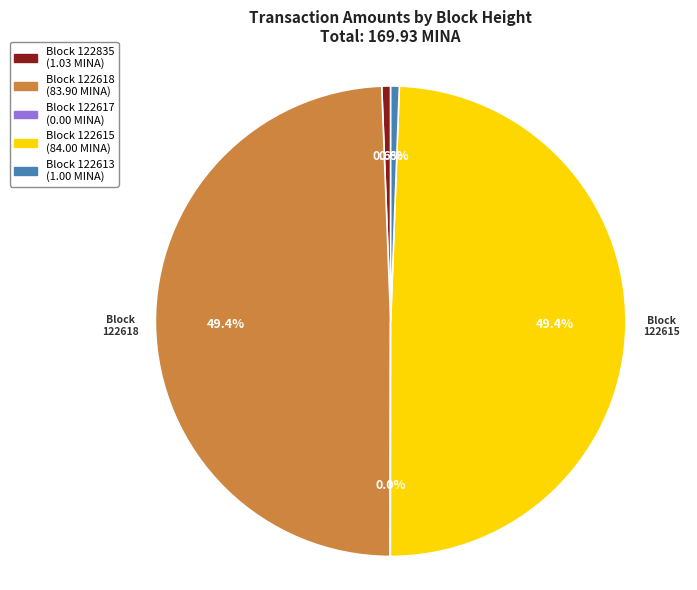

Which has a higher value, Block 122615 or Block 122835?

Block 122615